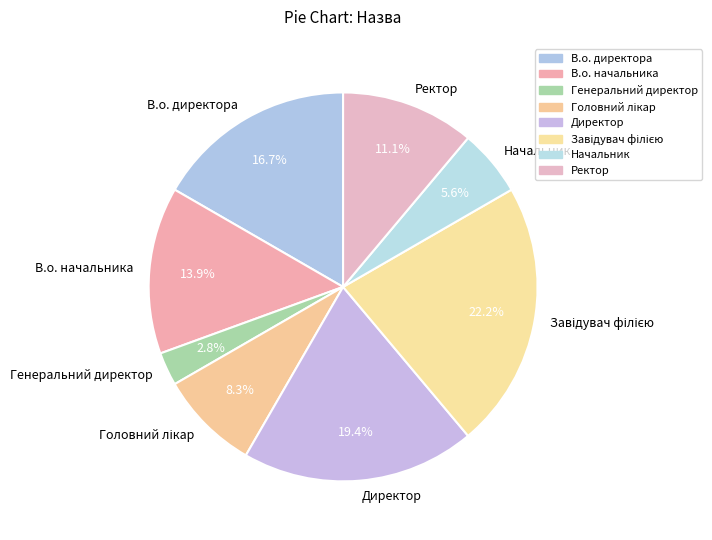

Between Начальник and Директор, which is larger?

Директор